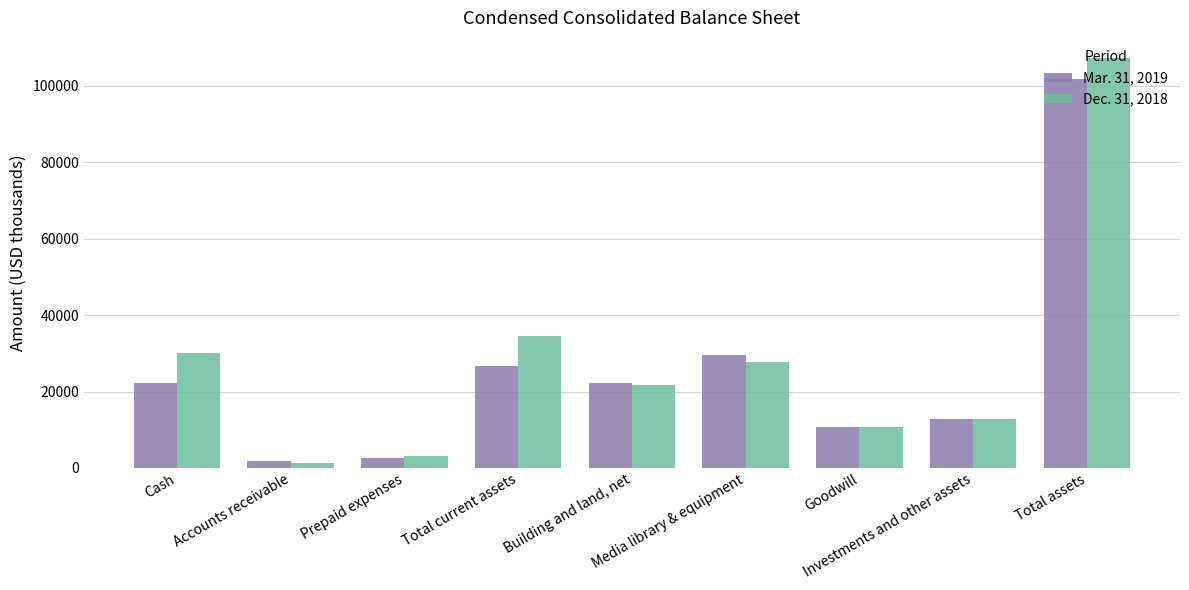

List the series in order of their peak value, highest first.

Dec. 31, 2018, Mar. 31, 2019